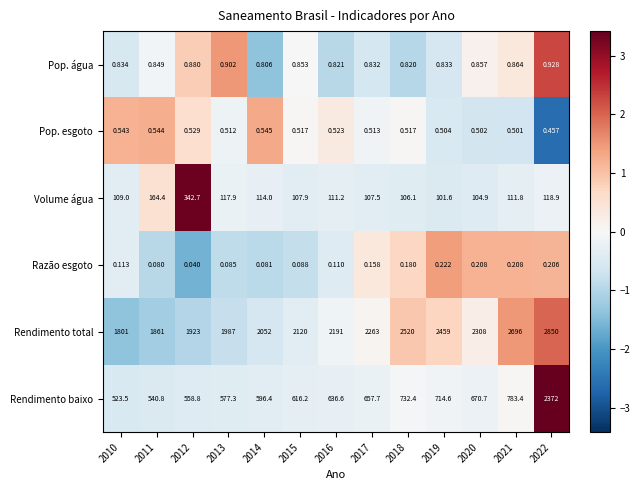

Between 2011 and 2021, which series saw the biggest shift?

Rendimento total